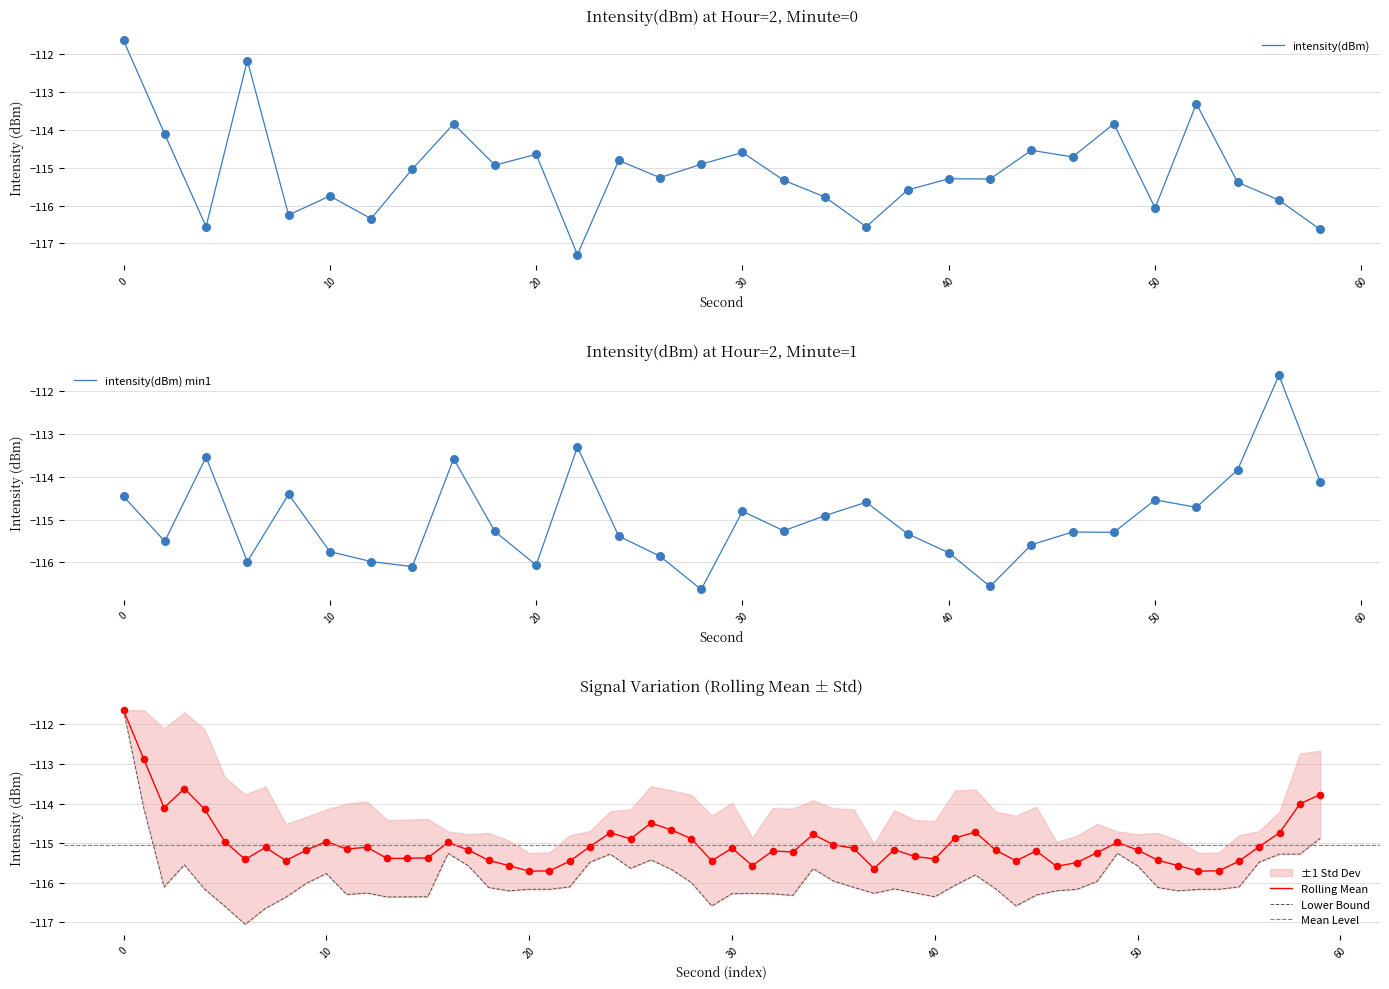

Which has a higher value, 26 or 44?

44